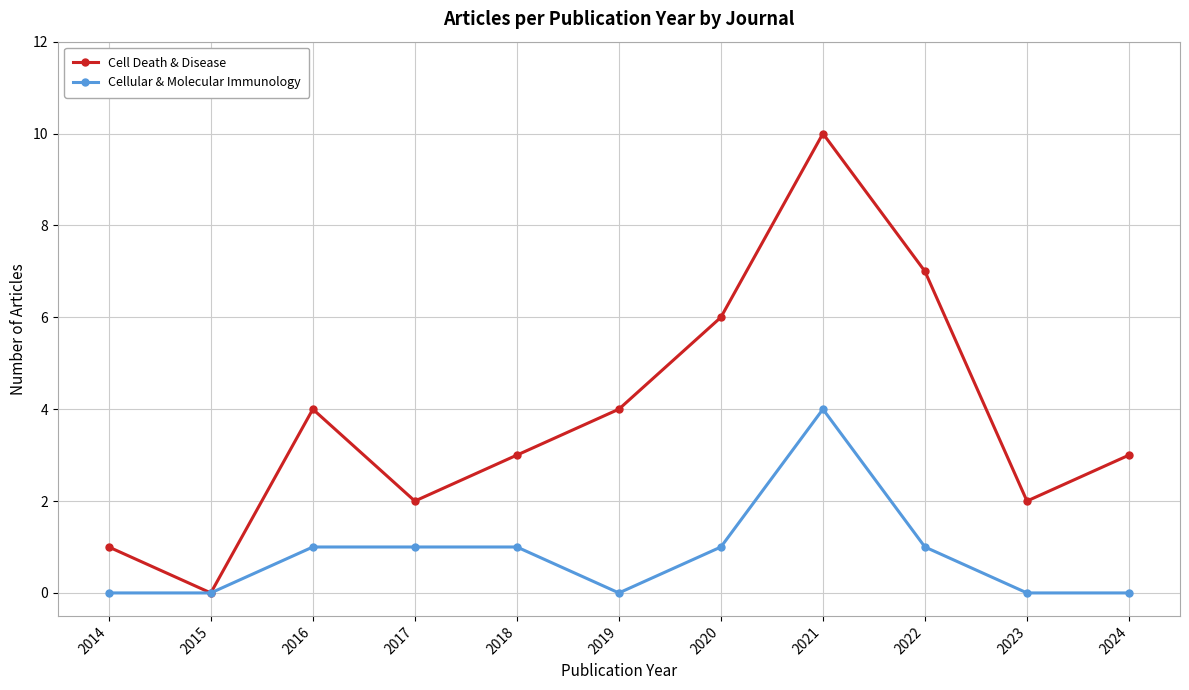

What are all the series names shown in the legend?

Cell Death & Disease, Cellular & Molecular Immunology